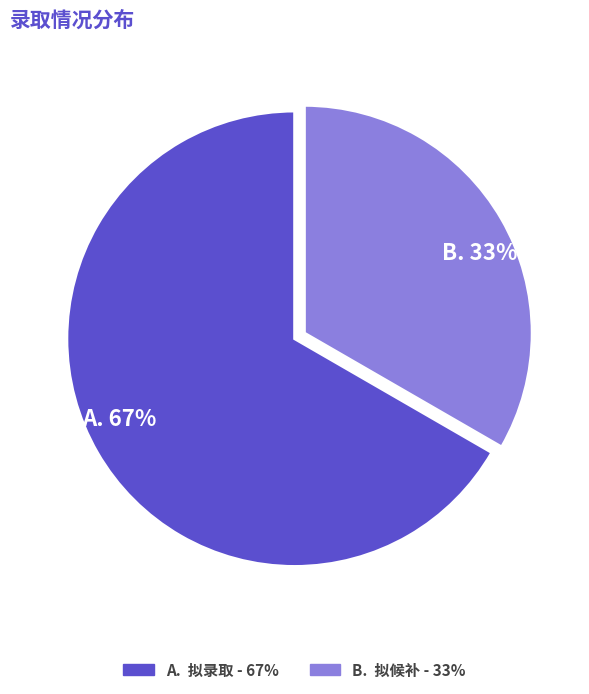

Is there any slice that represents more than half of the pie?

Yes